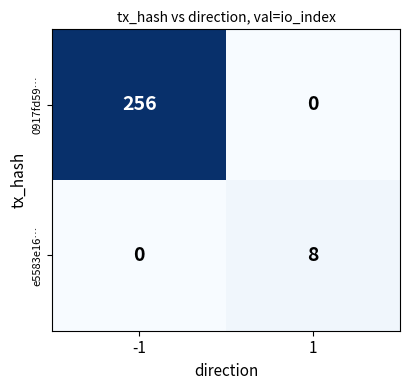

Between -1 and 1, which series saw the biggest shift?

0917fd59…